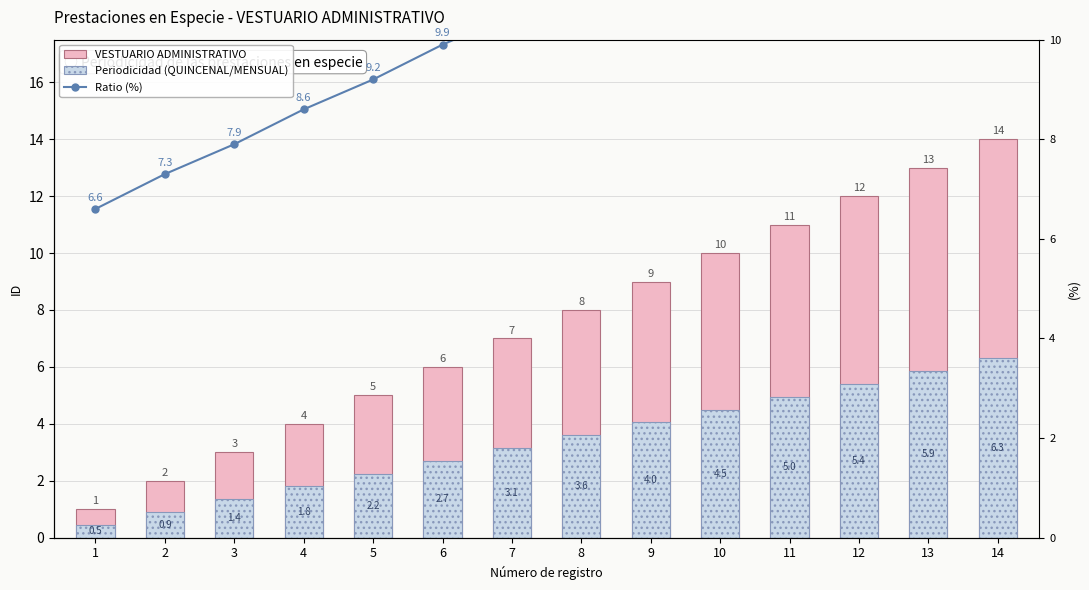

Reading left to right, list all the values displayed in this chart.

VESTUARIO ADMINISTRATIVO: 1=1.0	2=2.0	3=3.0	4=4.0	5=5.0	6=6.0	7=7.0	8=8.0	9=9.0	10=10.0	11=11.0	12=12.0	13=13.0	14=14.0
Periodicidad (QUINCENAL/MENSUAL): 1=0.5	2=0.9	3=1.4	4=1.8	5=2.2	6=2.7	7=3.1	8=3.6	9=4.0	10=4.5	11=5.0	12=5.4	13=5.9	14=6.3
Ratio (%): 1=6.6	2=7.3	3=7.9	4=8.6	5=9.2	6=9.9	7=10.5	8=11.1	9=11.8	10=12.4	11=13.1	12=13.7	13=14.4	14=15.0